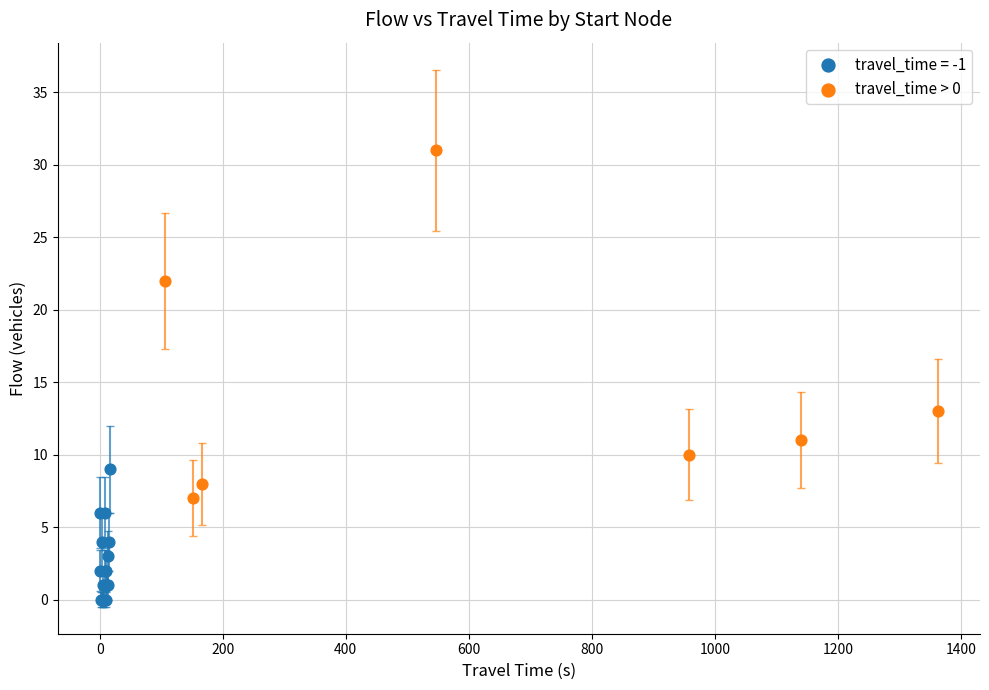

Which series reaches the minimum Y coordinate?

travel_time = -1